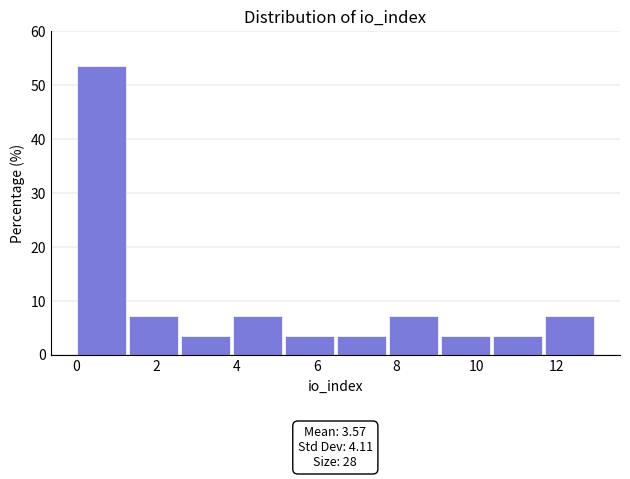

Which range on the x-axis has the tallest bar?

0.0 to 1.3